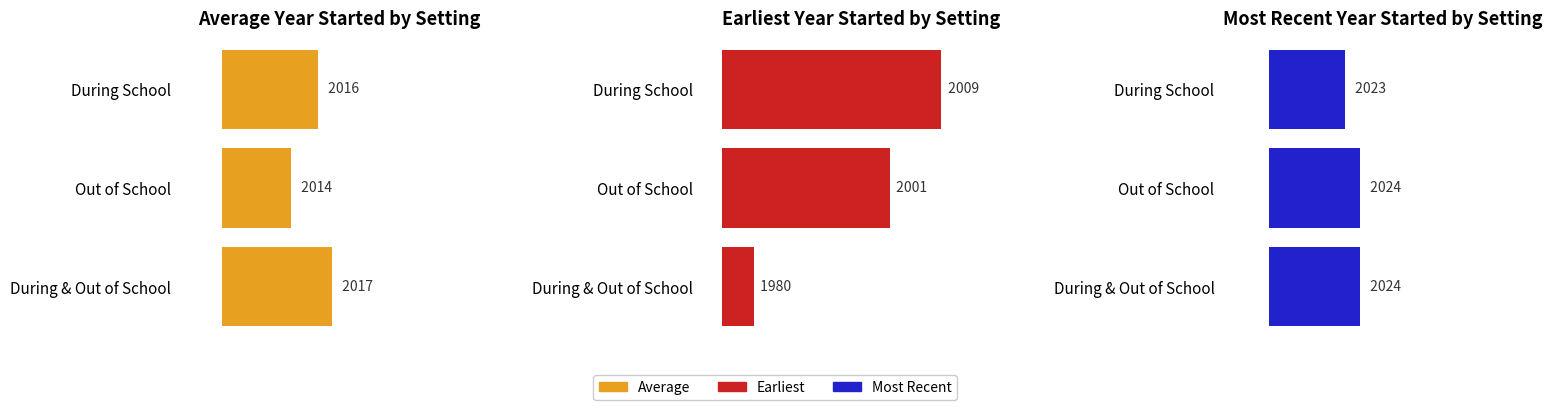

Are the bars horizontal?

Yes